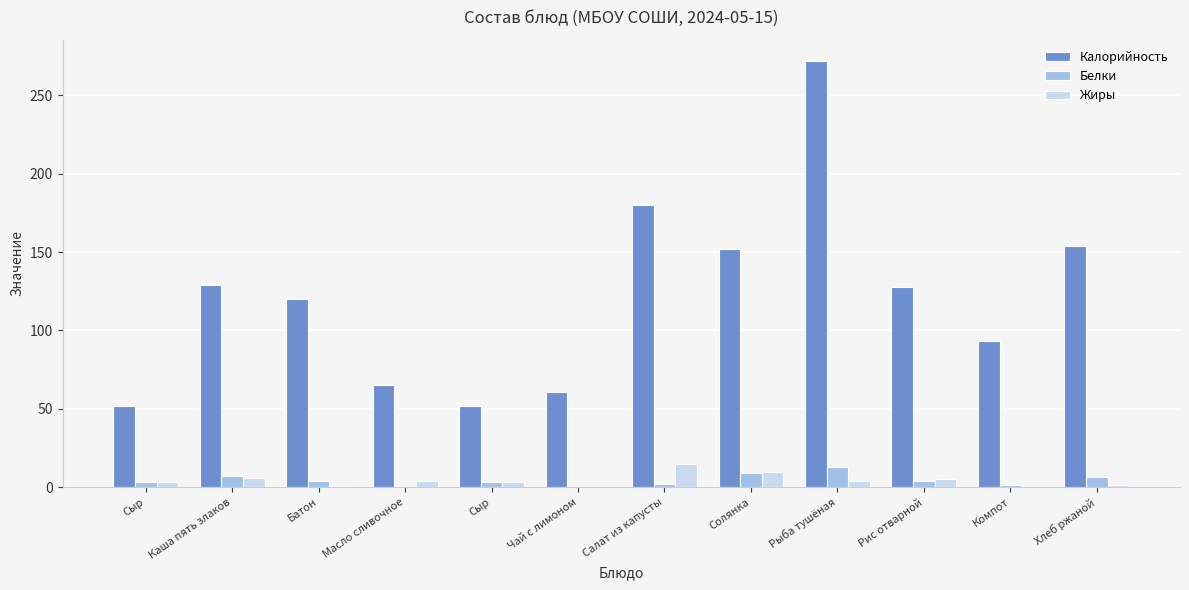

Between Сыр and Компот, which is larger?

Компот